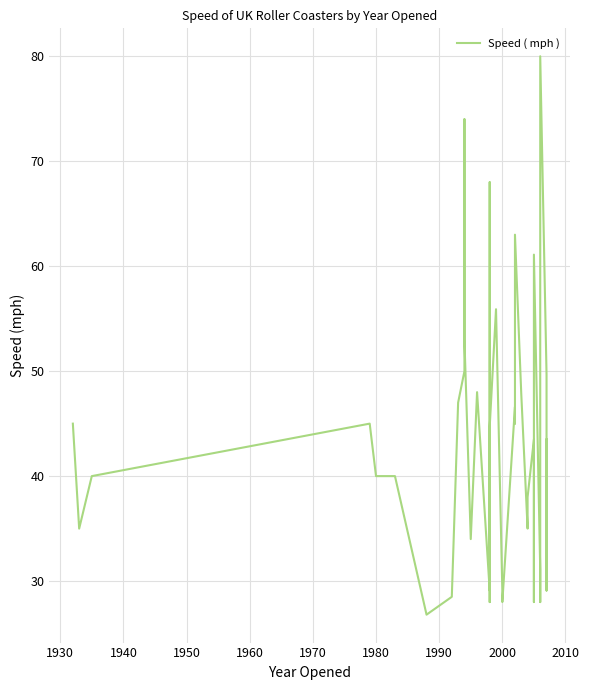

Reading right to left, list all the values displayed in this chart.

43.5	29.1	43.5	49.7	80.0	59.0	54.9	28.0	31.1	61.1	28.0	43.5	38.0	35.0	47.8	63.0	45.0	46.6	28.0	29.1	29.1	55.9	44.7	28.0	68.0	29.1	48.0	34.0	53.0	74.0	50.0	47.0	28.5	26.8	40.0	40.0	45.0	40.0	35.0	45.0